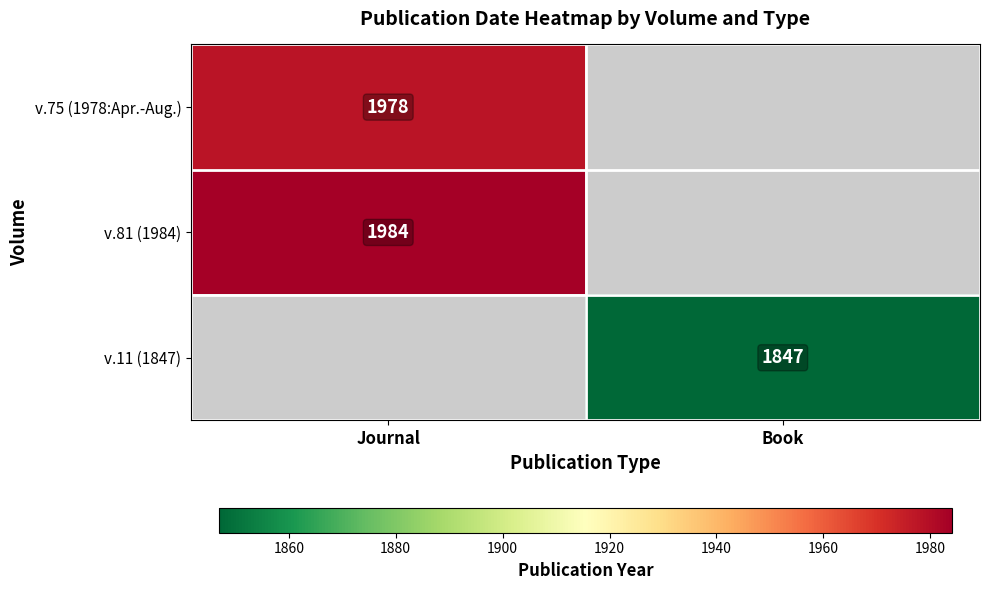

Is it true that v.11 (1847) equals 692 at Book?

False